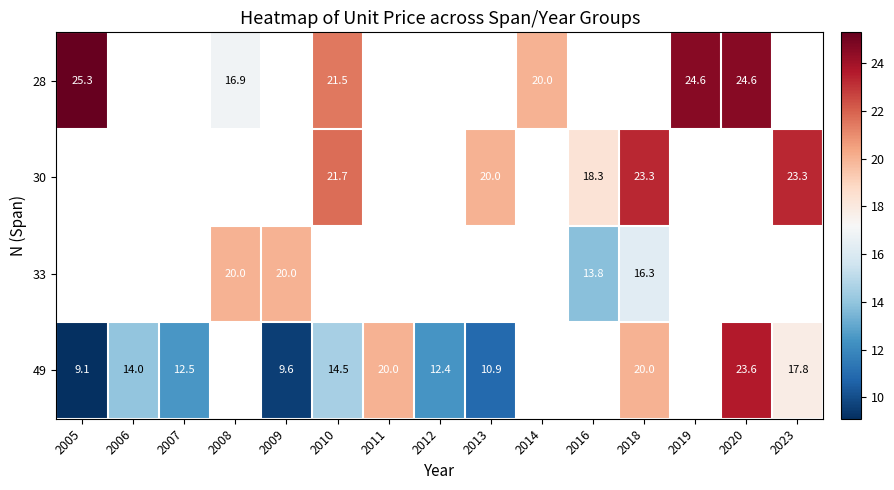

The 30 series shows 23.3 at 2023. True or false?

True